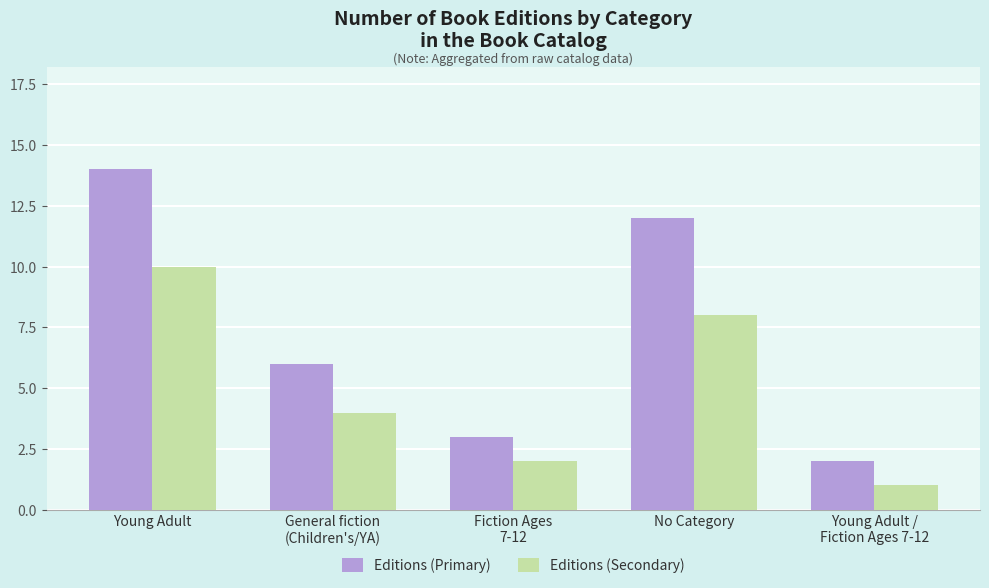

Count the number of data series in this chart.

2